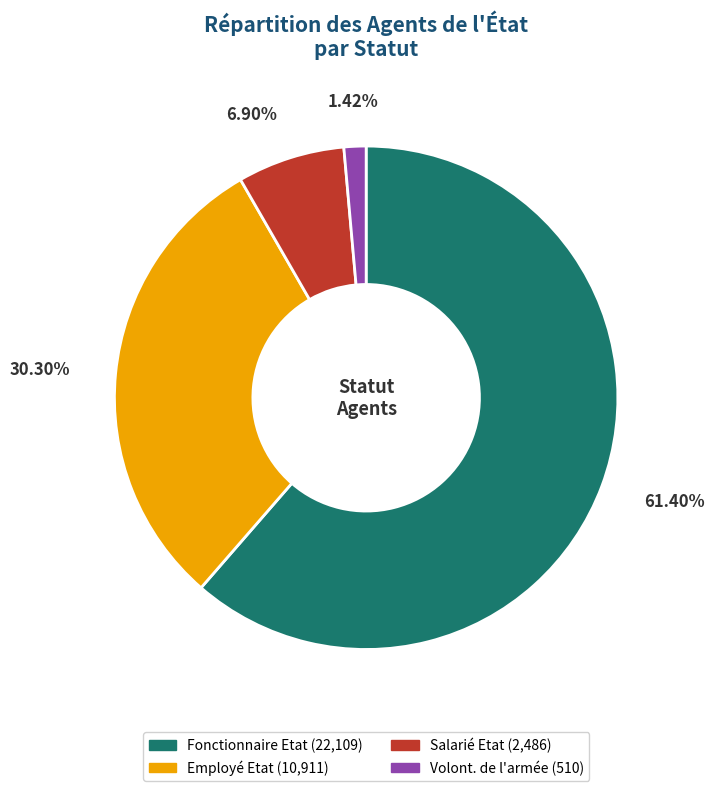

Is it true that Fonctionnaire Etat is 61% of the pie?

True